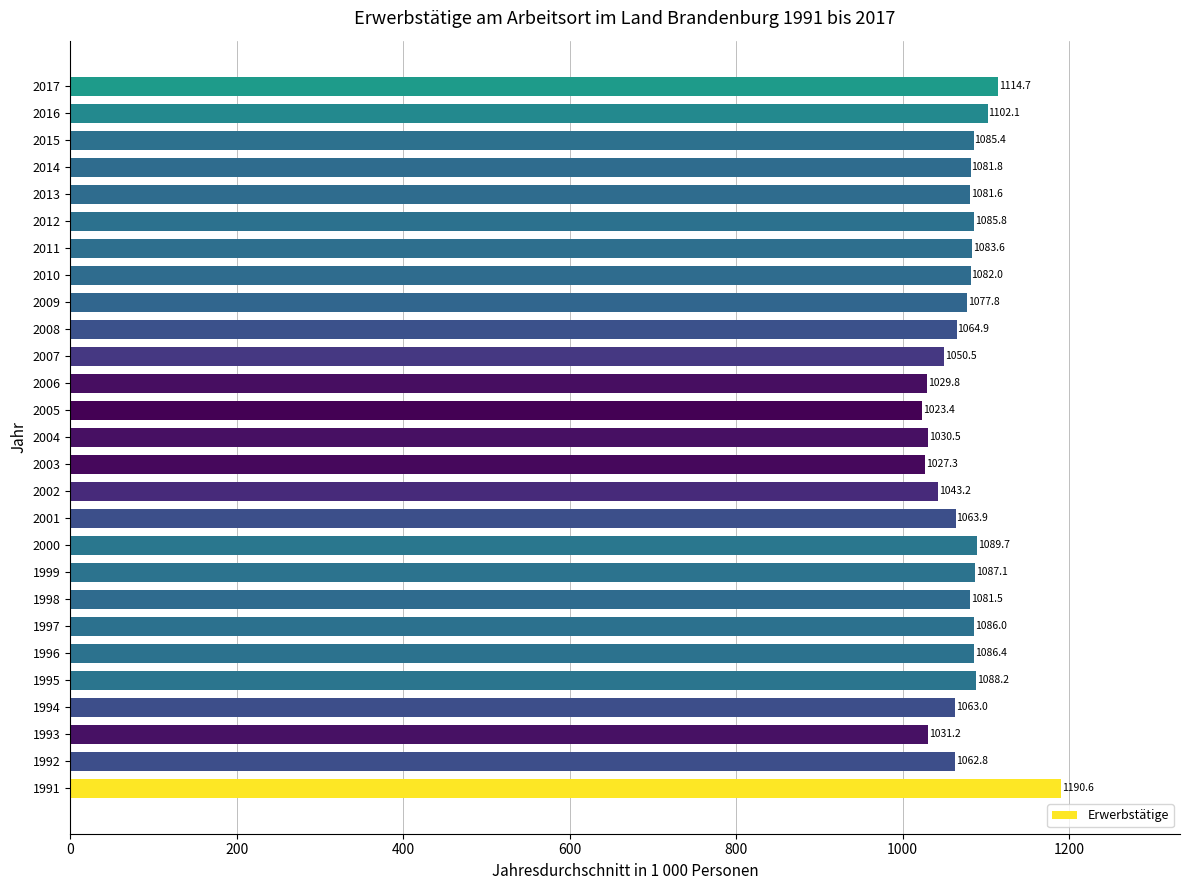

What is the maximum value shown in the chart?

1190.6